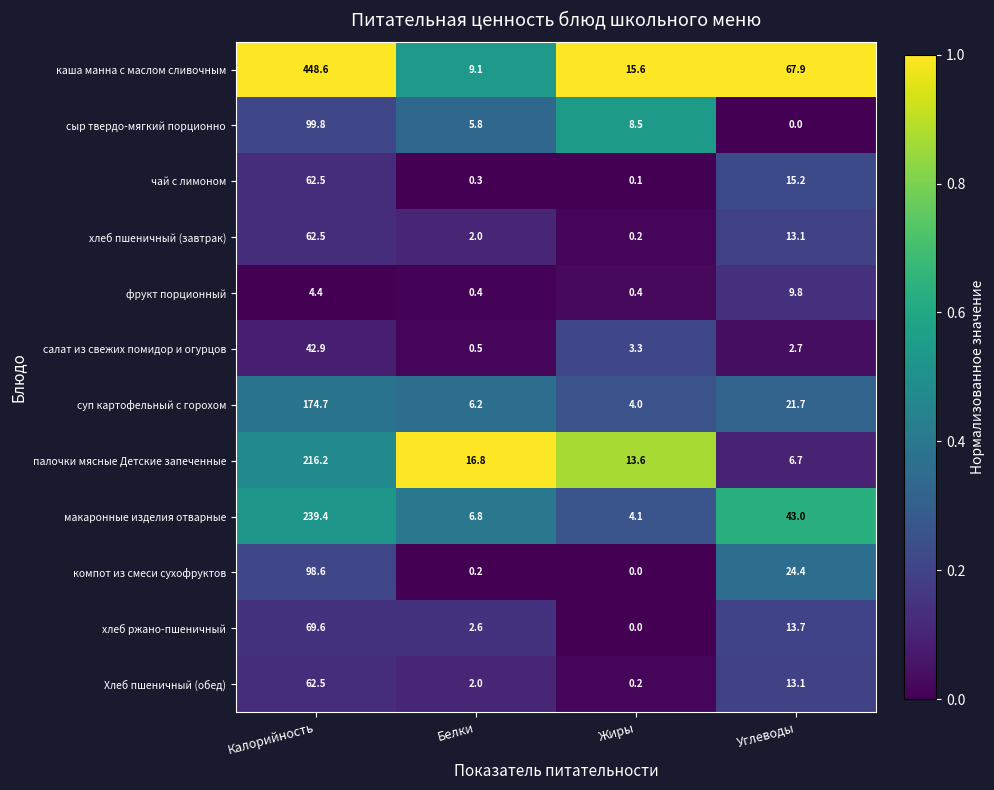

Rank the categories by каша манна с маслом сливочным value from highest to lowest.

Калорийность, Углеводы, Жиры, Белки